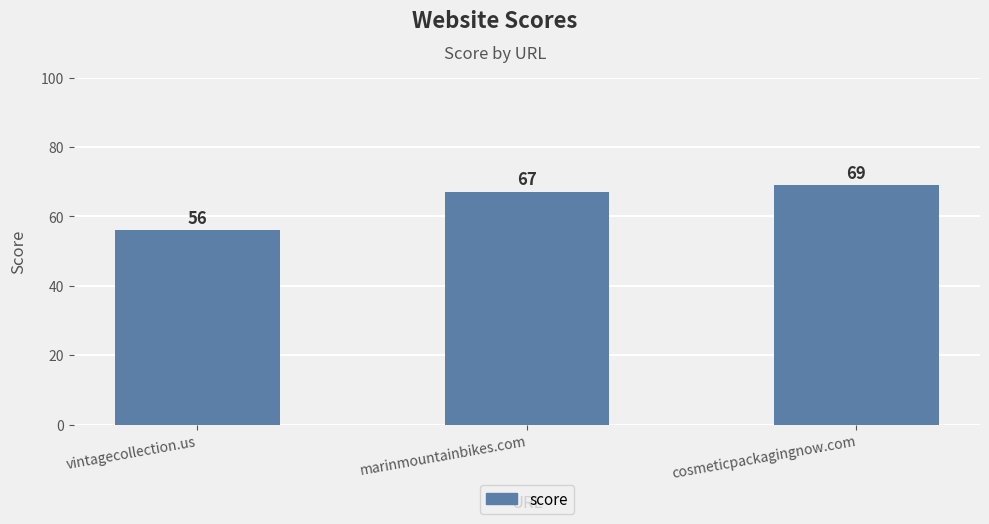

How many series are shown in this chart?

1